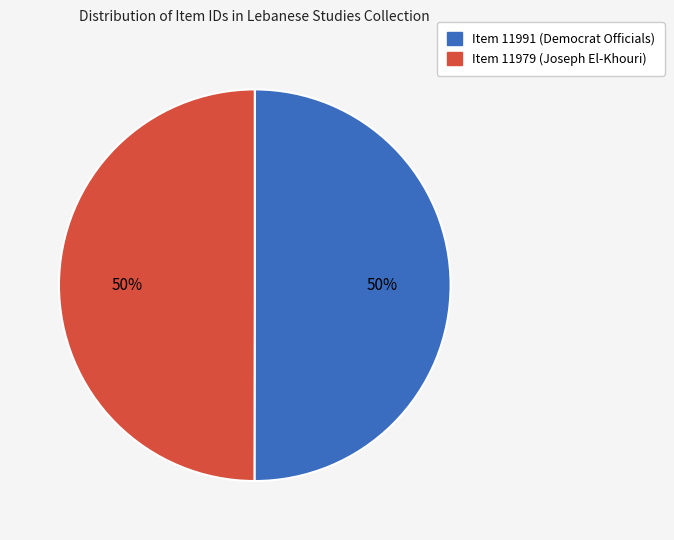

To the nearest percent, what percentage of the pie is Item 11979 (Joseph El-Khouri)?

50%